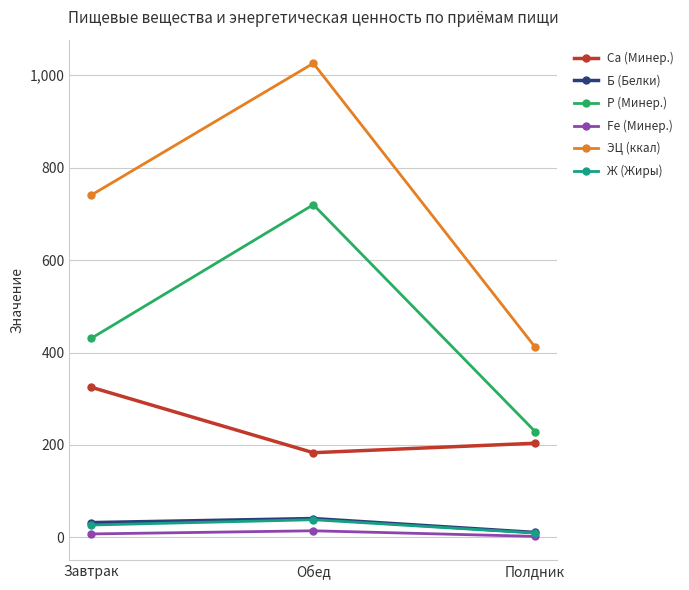

Rank the categories by P (Минер.) value from highest to lowest.

Обед, Завтрак, Полдник